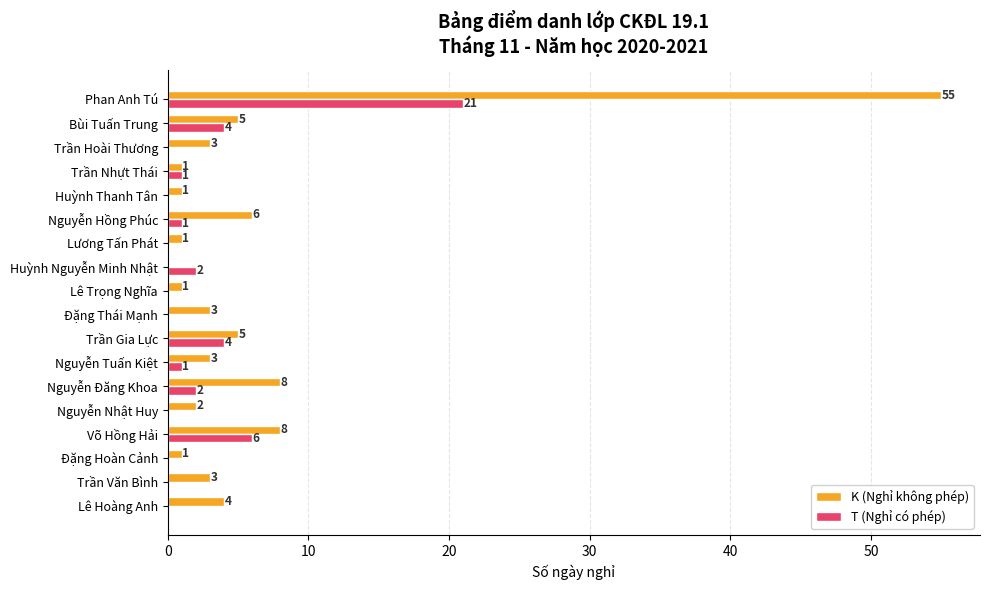

Read the K (Nghỉ không phép) value at Bùi Tuấn Trung, to the nearest 5.

5